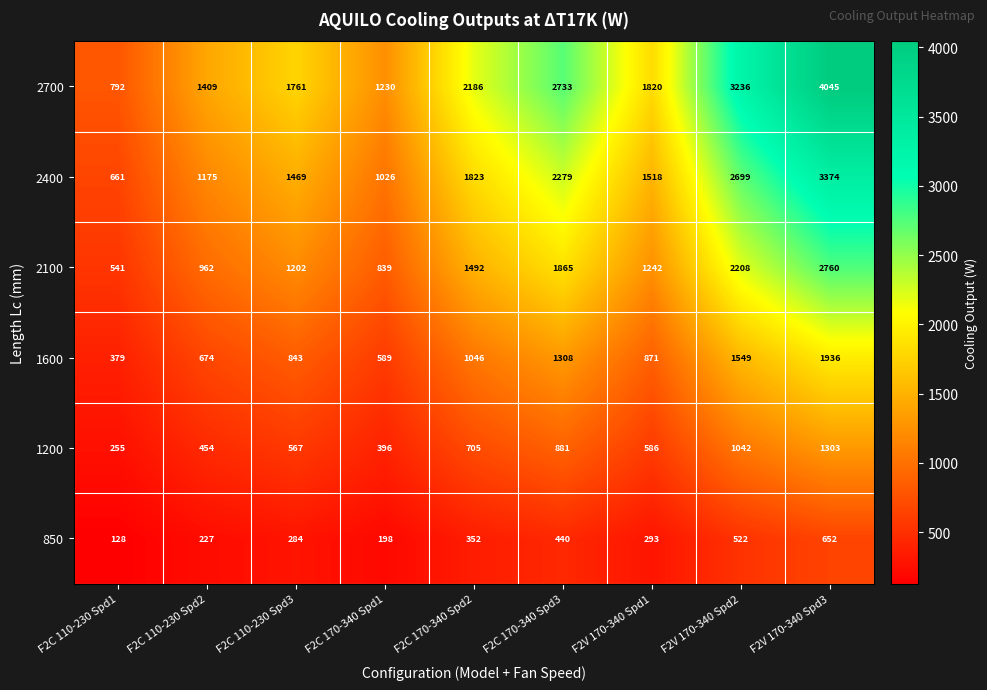

Rank the series by their average value, from highest to lowest.

2700, 2400, 2100, 1600, 1200, 850